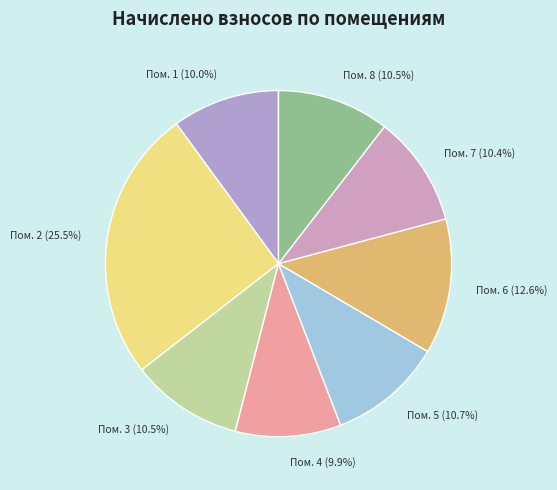

To the nearest percent, what is the difference between the largest and smallest slice percentages?

16%